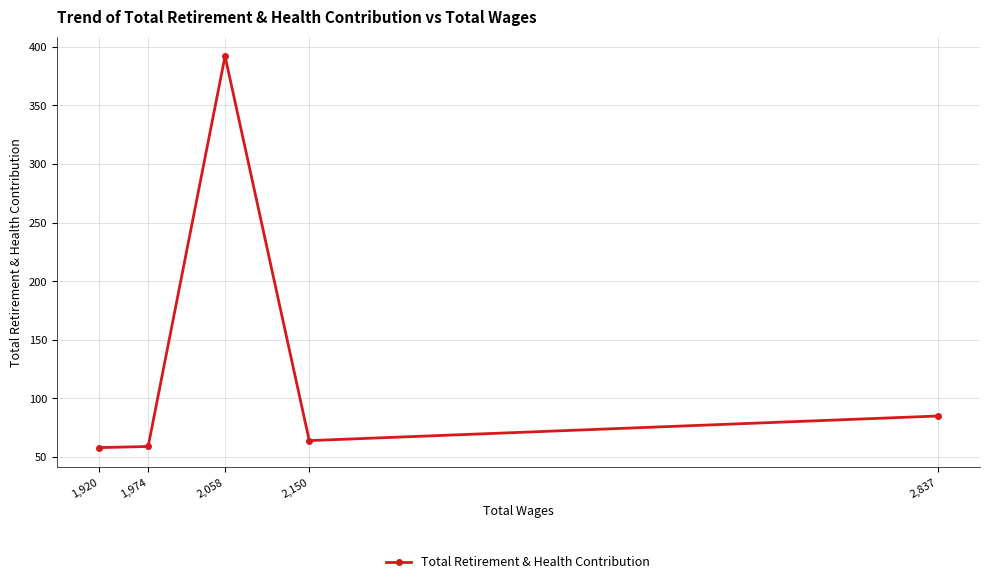

What is the value of the 3rd point from the left?

392